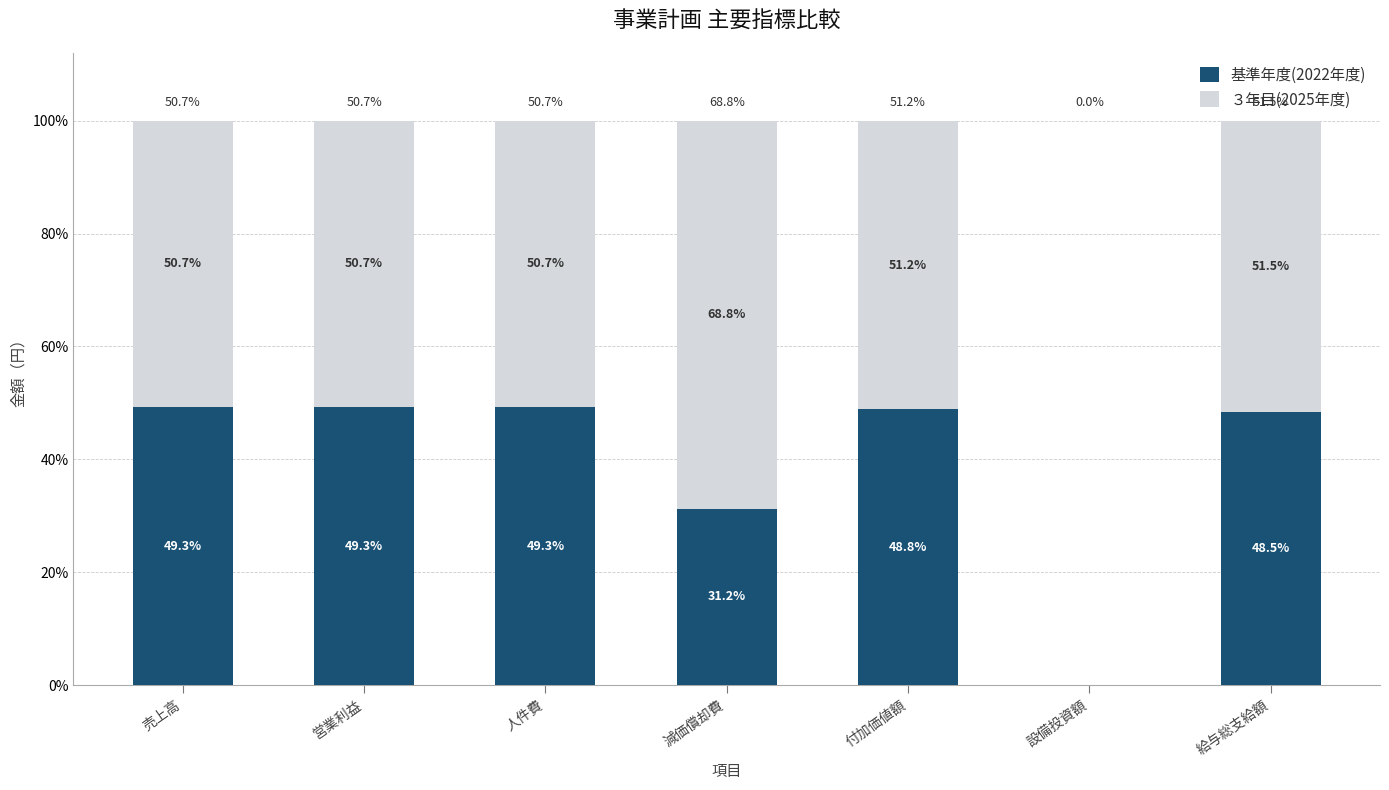

What is the sum of the ３年目(2025年度) values at 減価償却費 and 付加価値額?

1.2